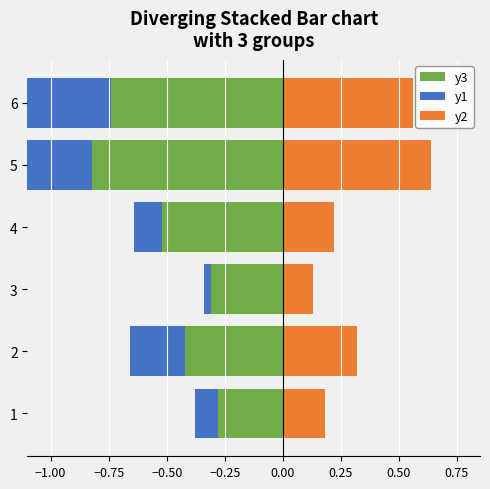

Is the value of y2 at 4 greater than the value of y3 at 5?

Yes